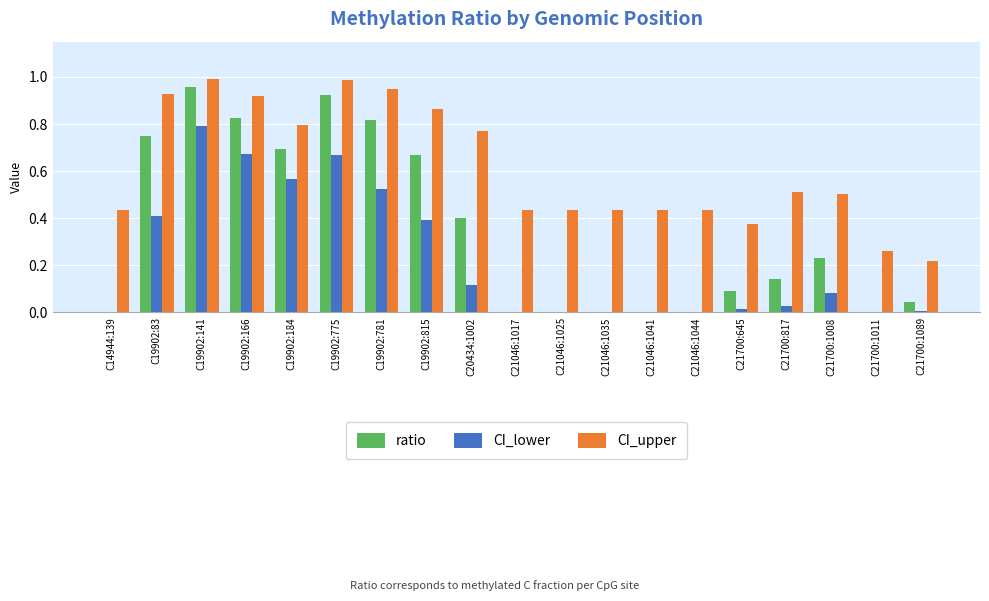

How many data points does each series have?

19